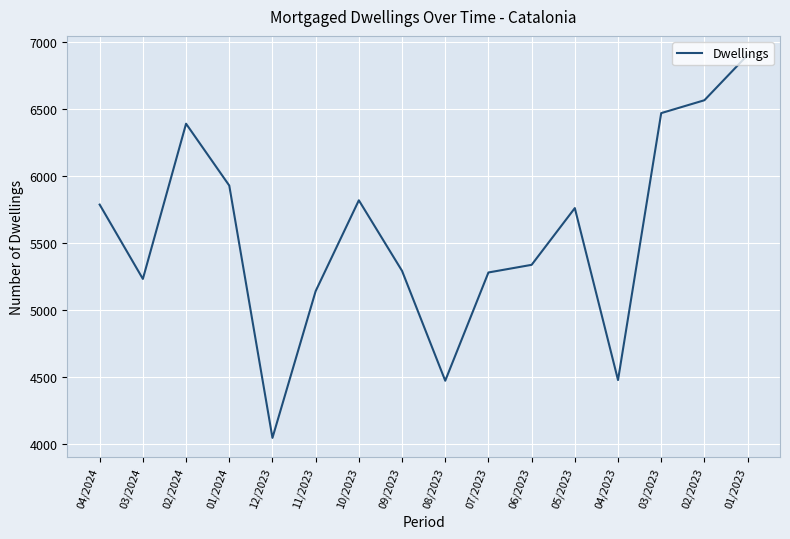

What is the difference between the values at 07/2023 and 04/2023?

802